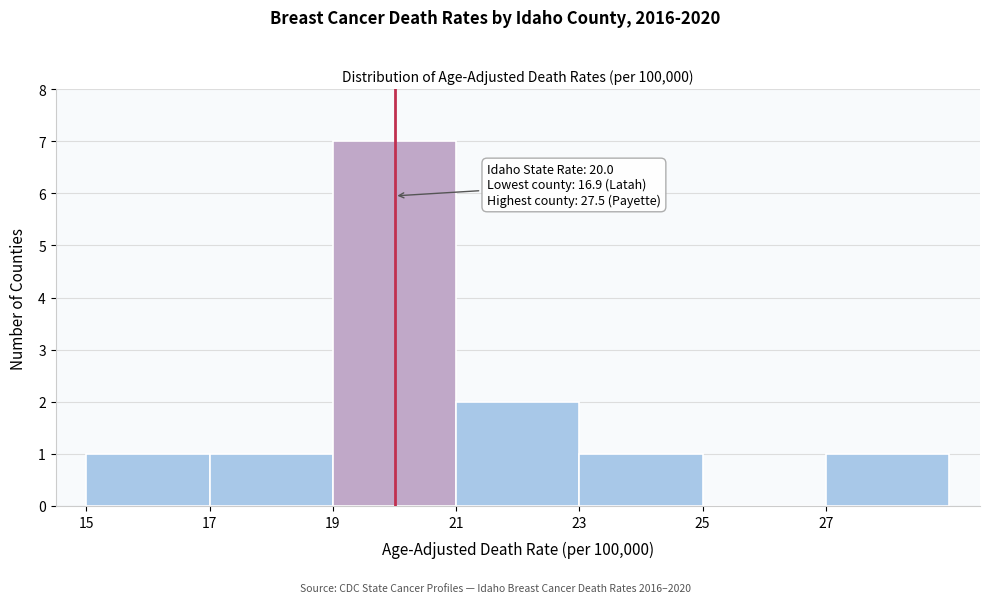

Which range on the x-axis has the tallest bar?

19 to 21